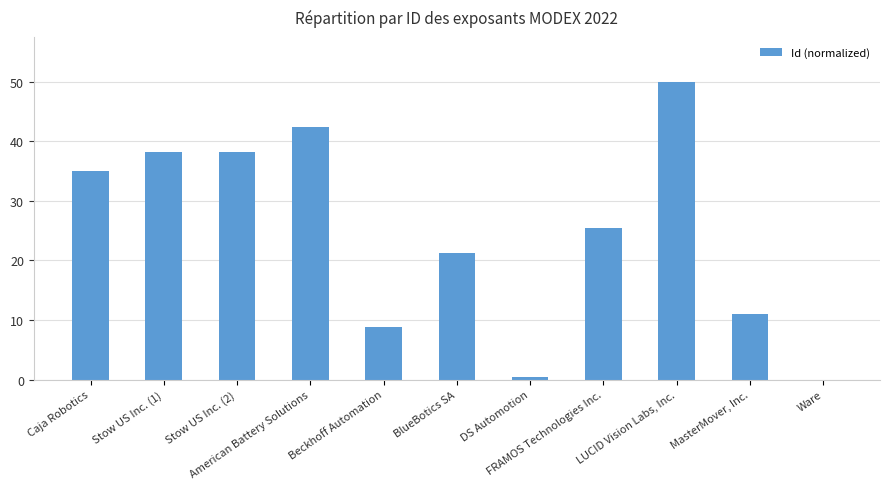

How many data points does each series have?

11